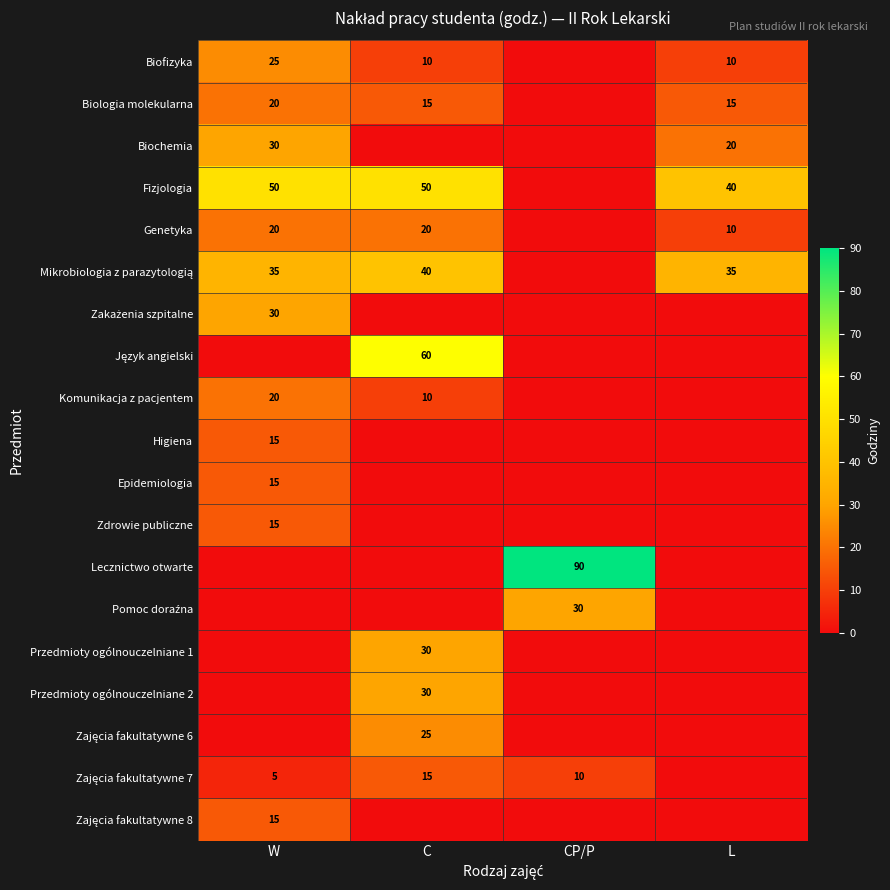

How many categories are shown in the chart?

4